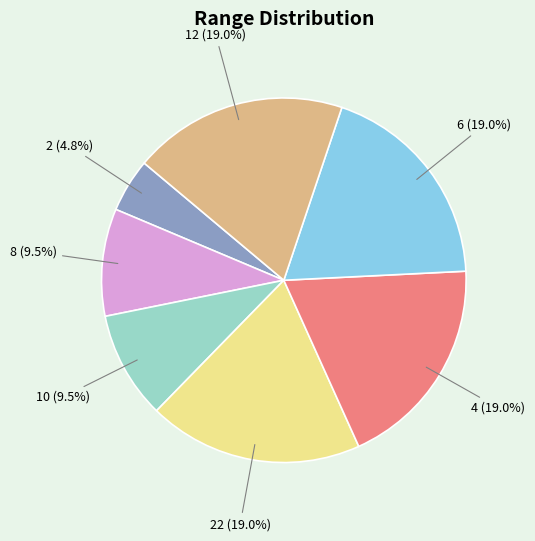

Does any single category account for the majority?

No